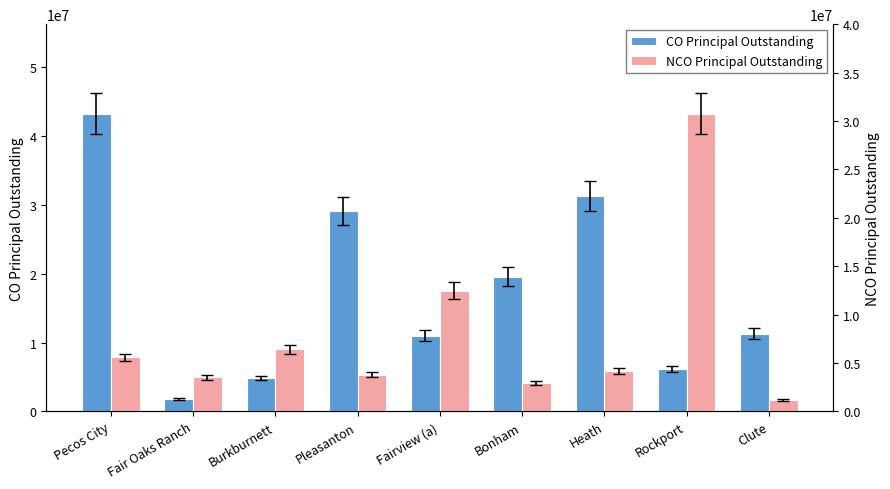

How many bars are there in total?

18